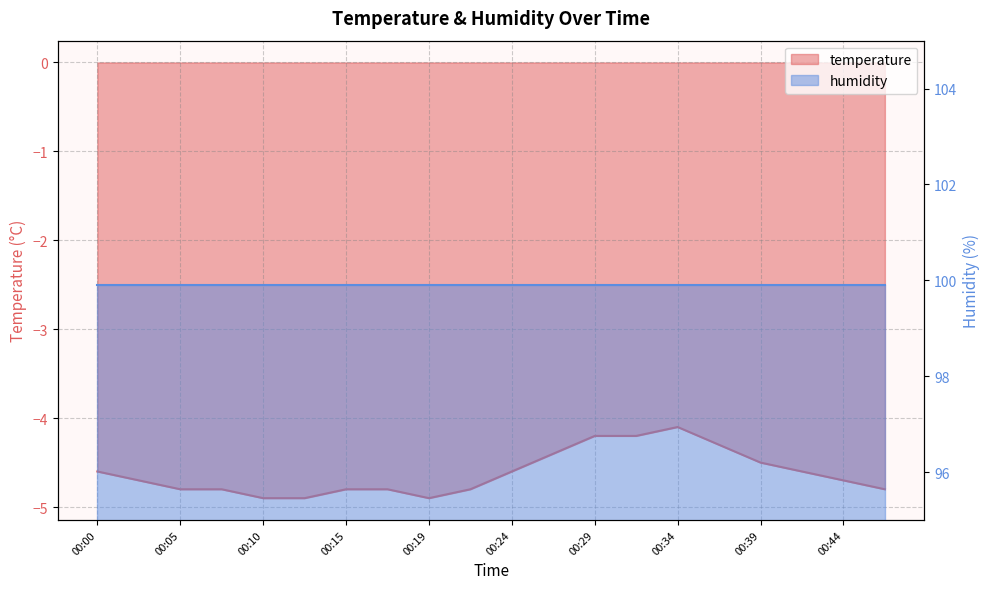

Count the number of categories in the chart.

20